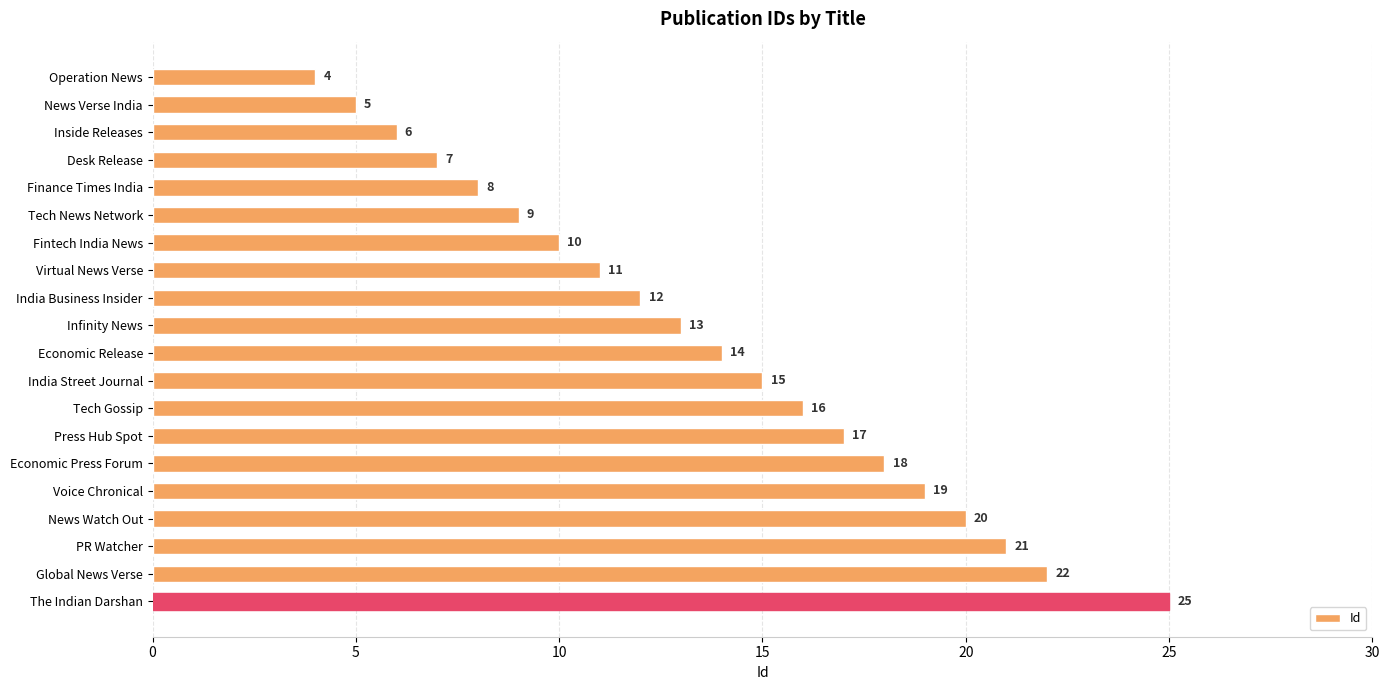

At which label is the value closest to 14?

Economic Release